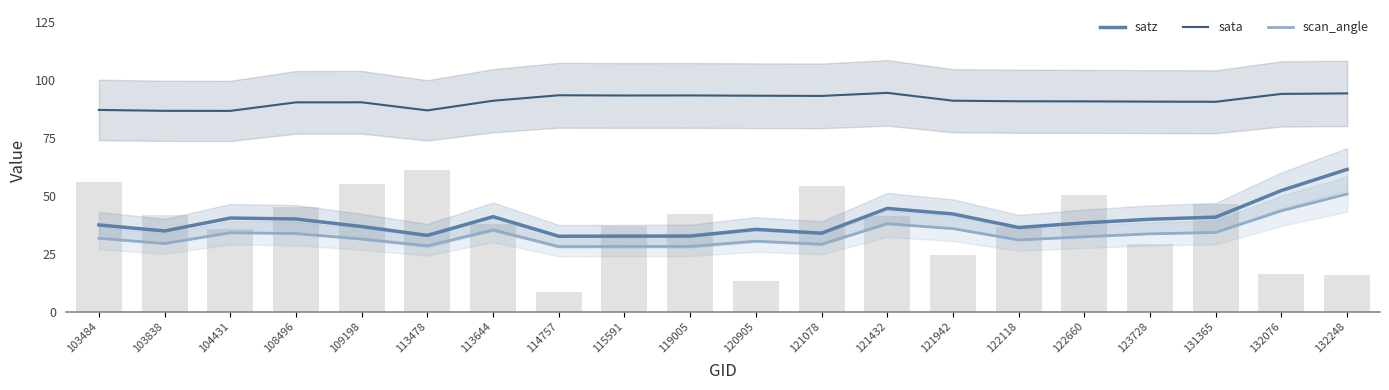

What is the lowest value of the sata series?

86.5